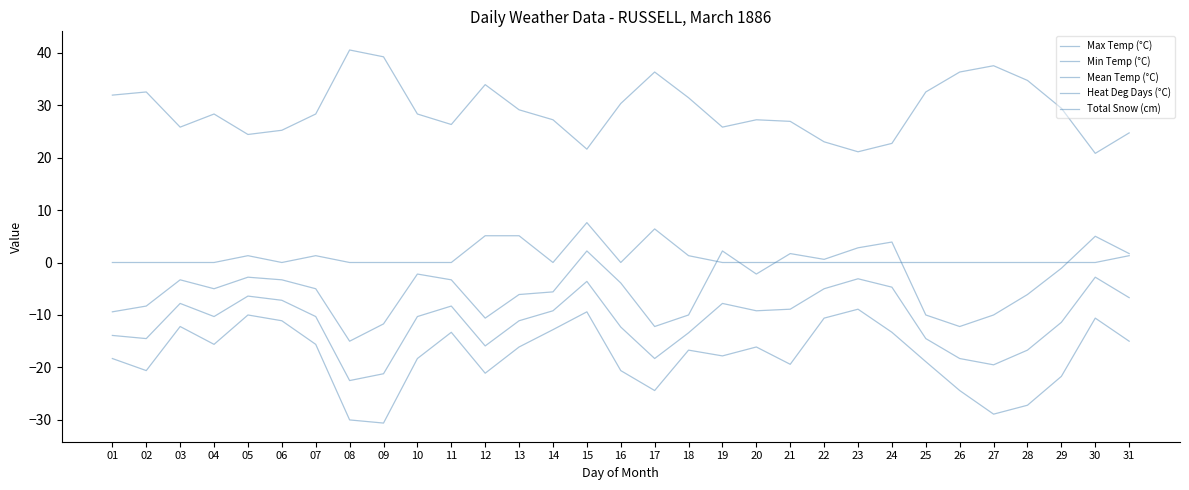

At which category is the sum across all series the highest?

15